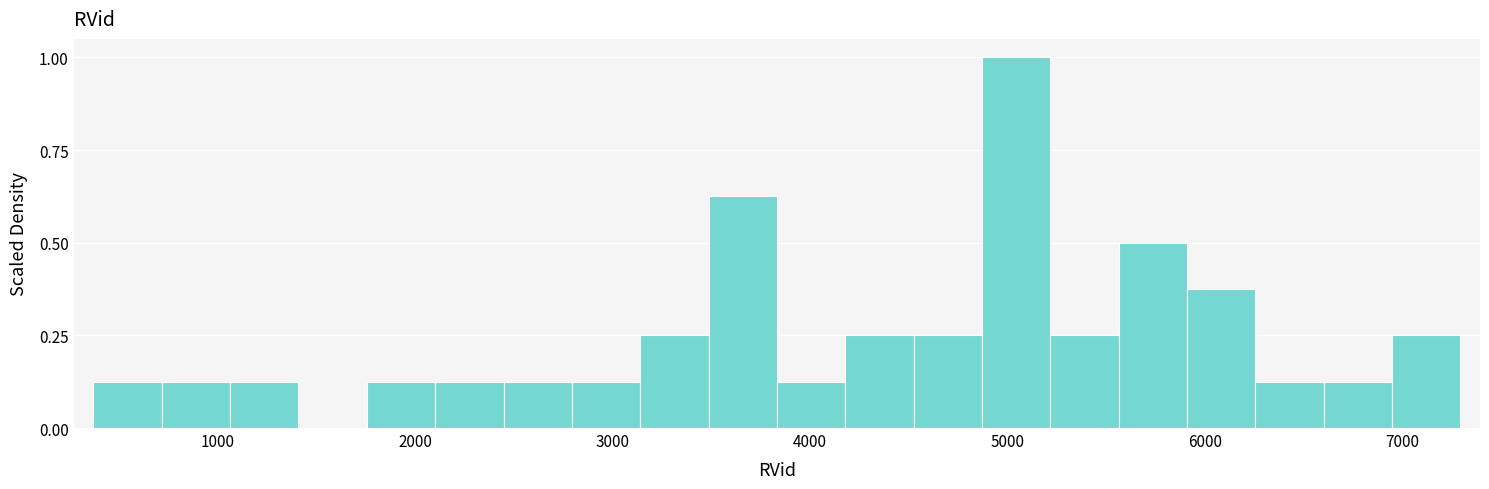

Read against the x-axis, roughly where is the centre of the tallest bar?

5000